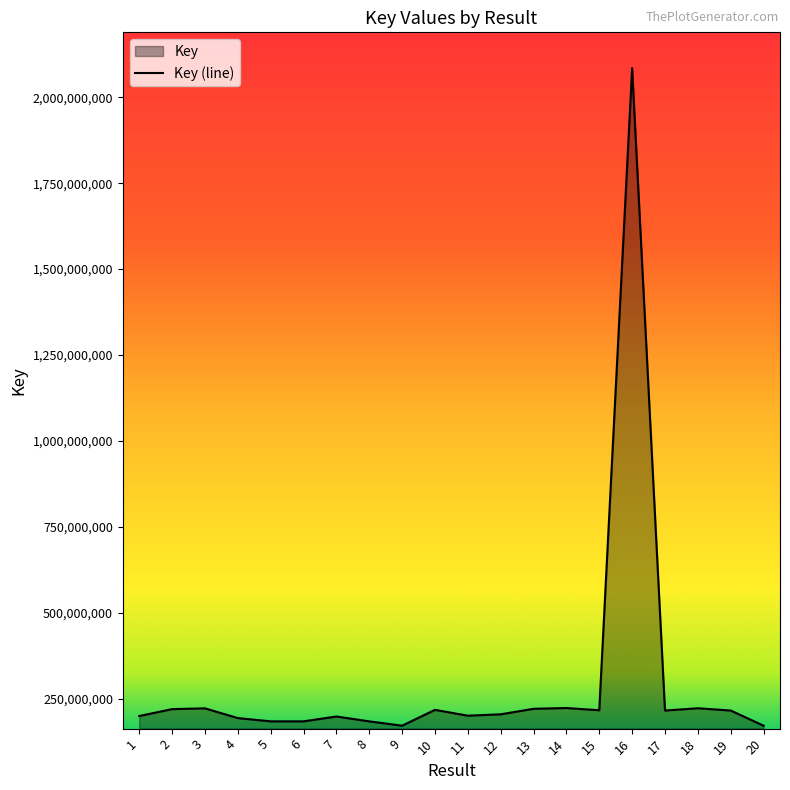

At which category does the data reach its first local peak?

3